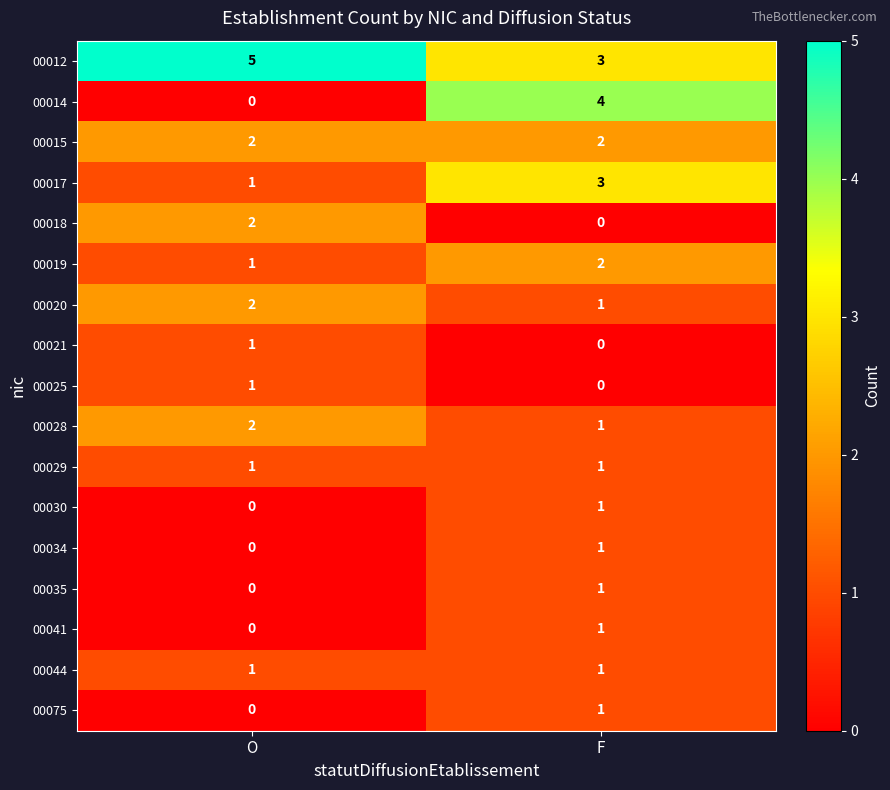

What is the difference between the highest and lowest values at O?

5